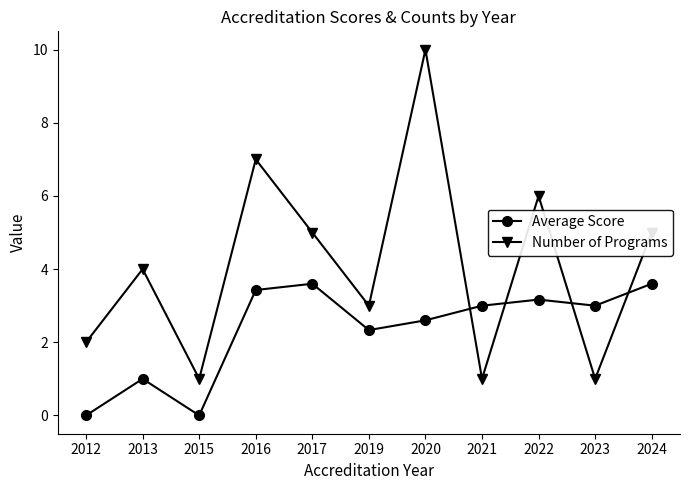

How many series are shown in this chart?

2